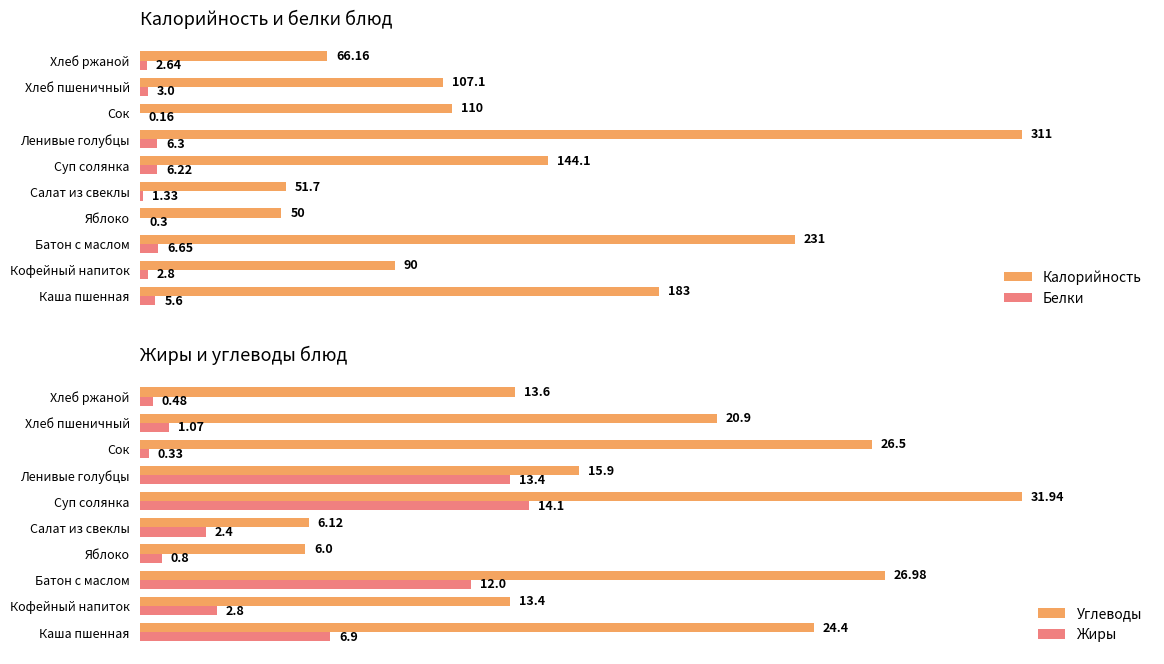

Where is Углеводы nearest to the value 18?

Ленивые голубцы